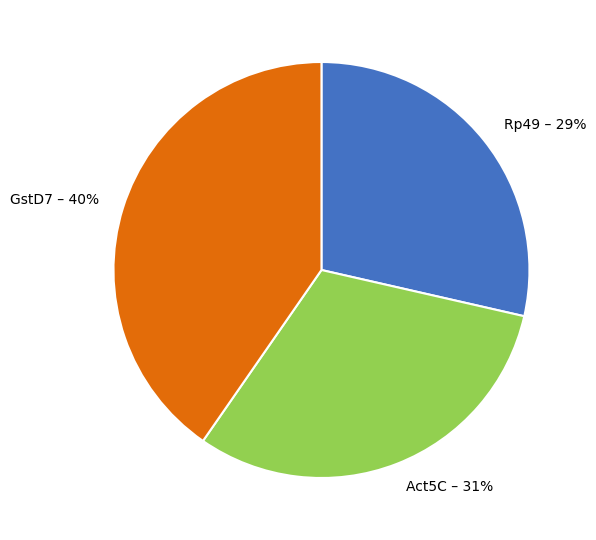

The Act5C slice represents 42% of the pie. True or false?

False